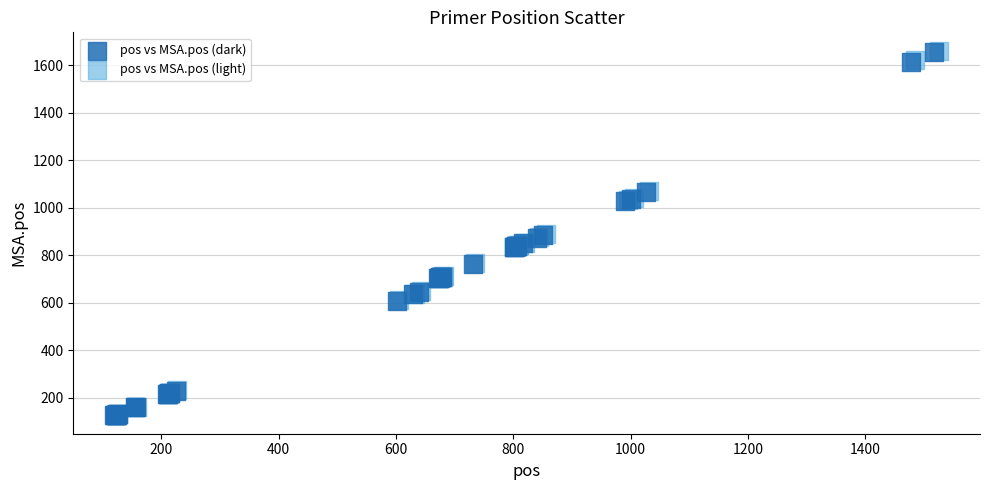

Which series has the widest spread of Y values?

pos vs MSA.pos (light)